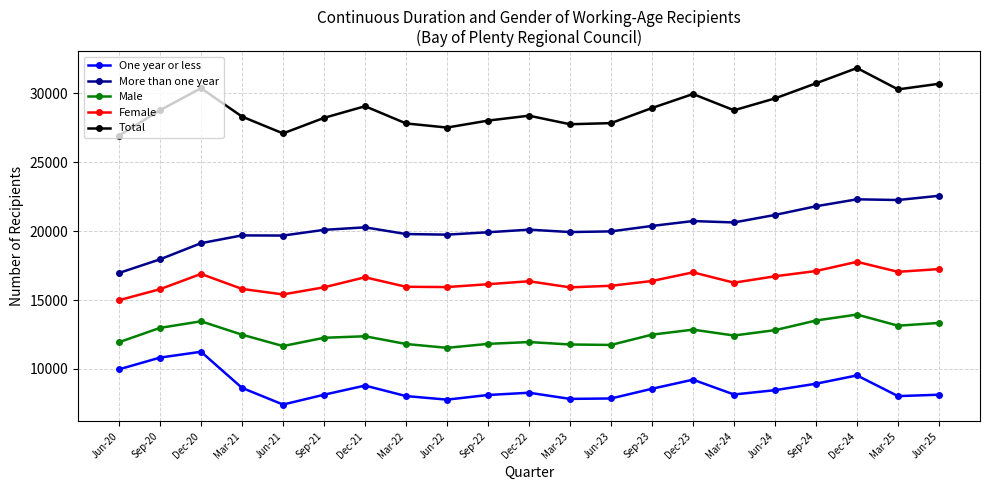

At Mar-25, list the series in order from largest to smallest.

Total, More than one year, Female, Male, One year or less